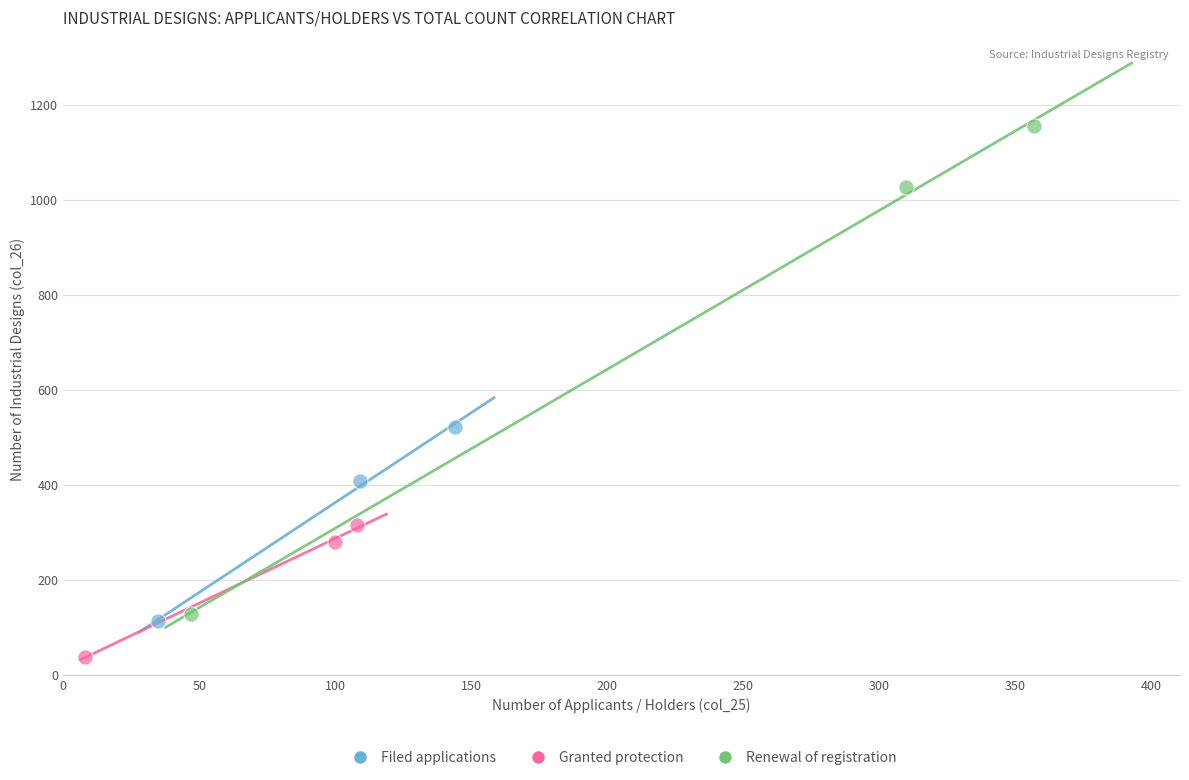

Which series reaches the maximum Y coordinate?

Renewal of registration